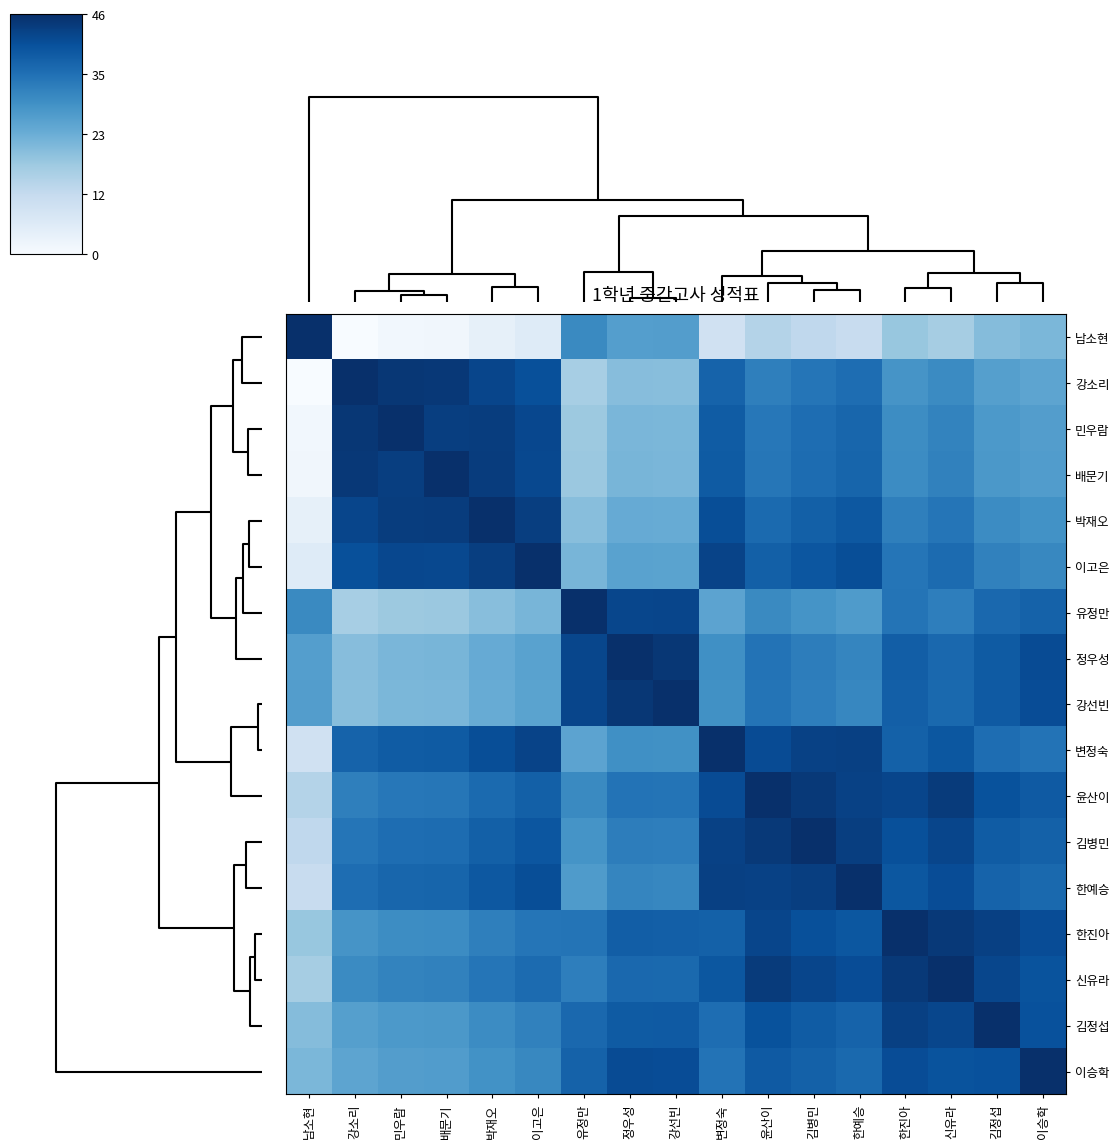

Which series has the widest spread of values?

남소현